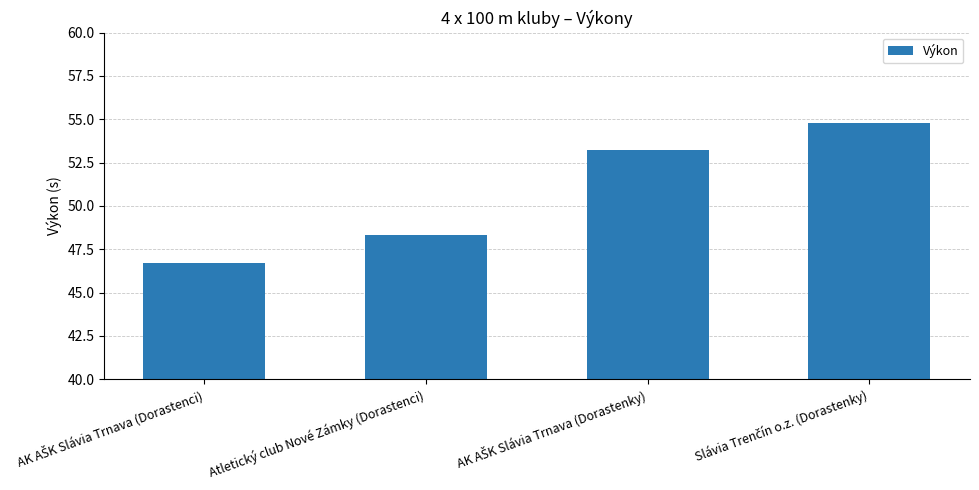

The value at Atletický club Nové Zámky (Dorastenci) is 48.3. True or false?

True